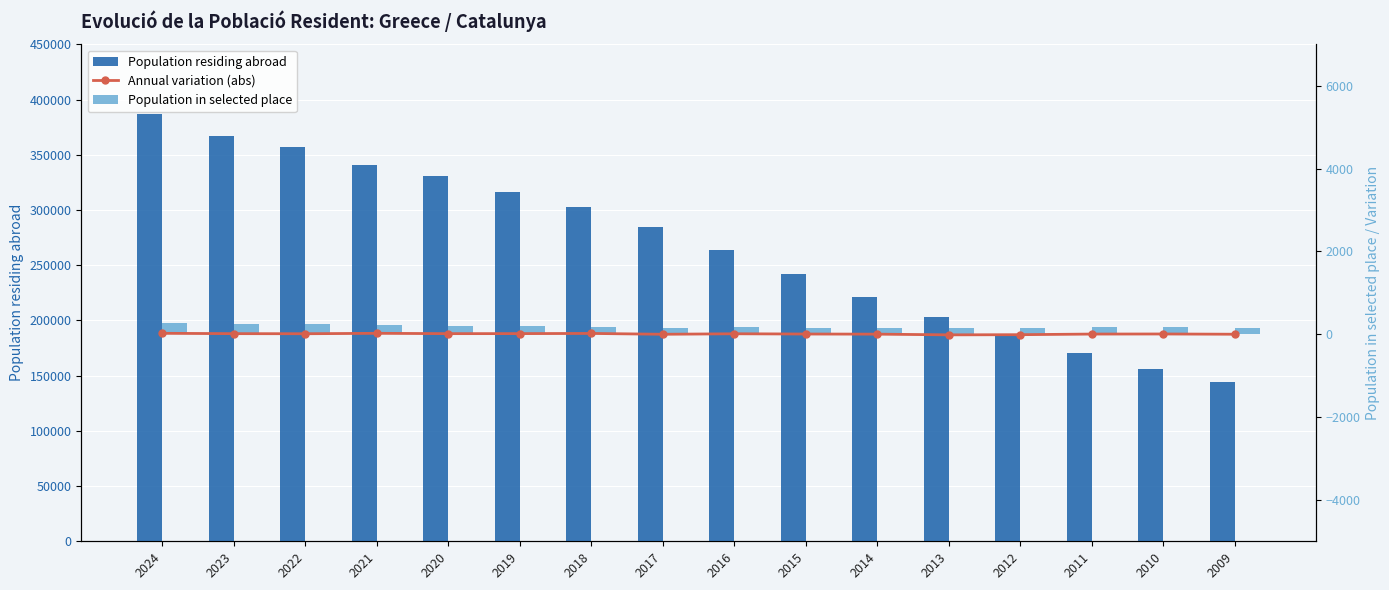

Rank the categories by Population residing abroad value from lowest to highest.

2009, 2010, 2011, 2012, 2013, 2014, 2015, 2016, 2017, 2018, 2019, 2020, 2021, 2022, 2023, 2024